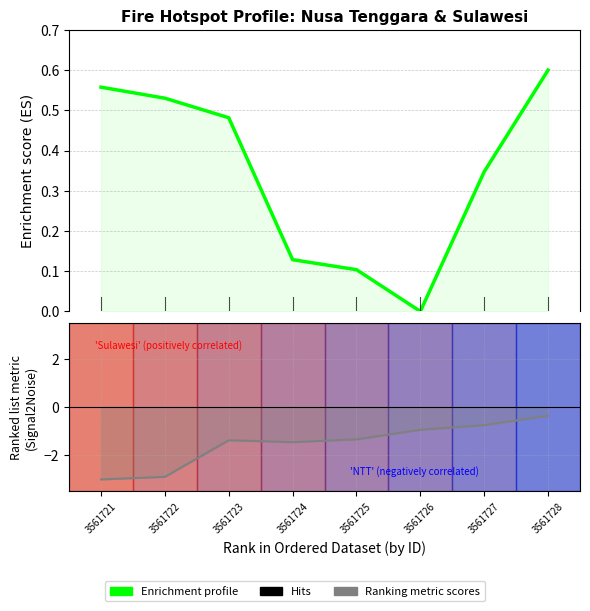

Does the chart display data point markers on the line(s)?

No